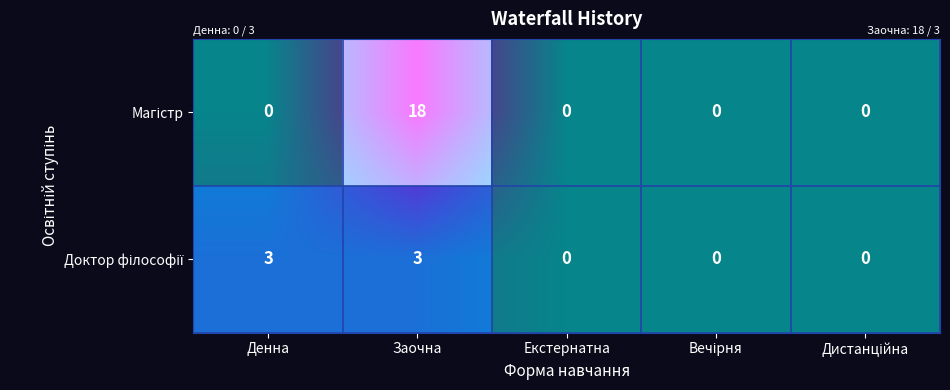

Rank the categories by Магістр value from highest to lowest.

Заочна, Денна, Екстернатна, Вечірня, Дистанційна